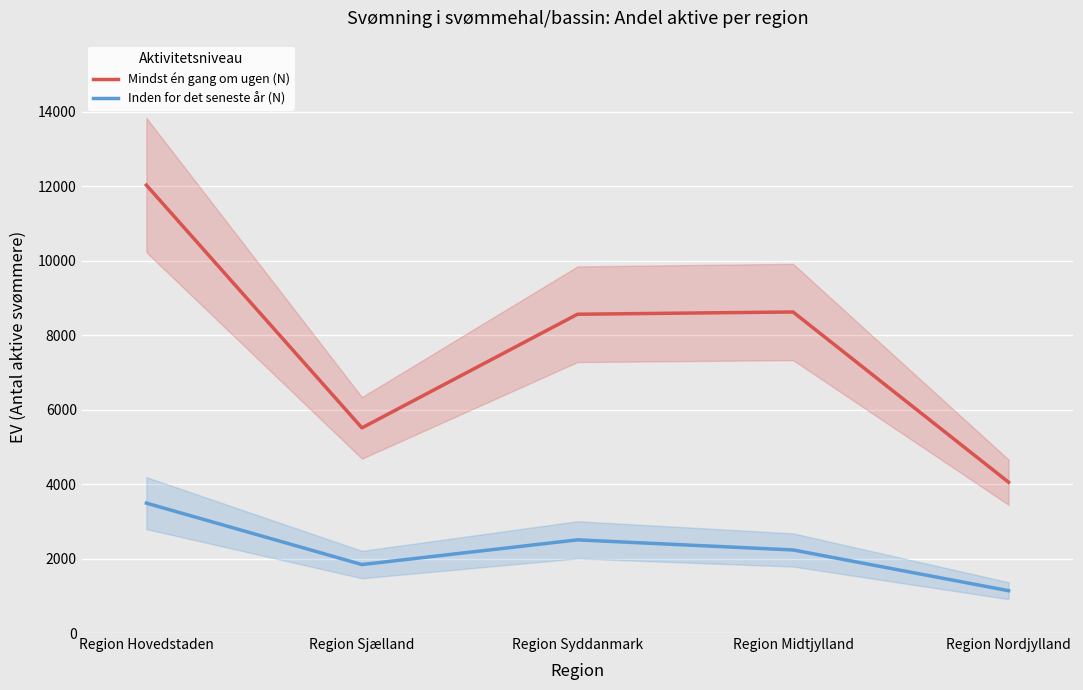

How many lines are shown in the chart?

2